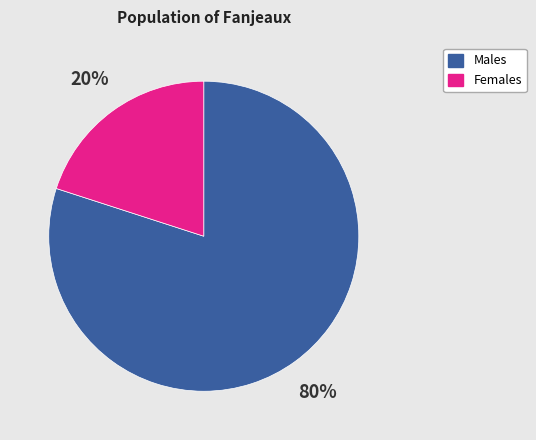

Rank the categories by value from highest to lowest.

Males, Females